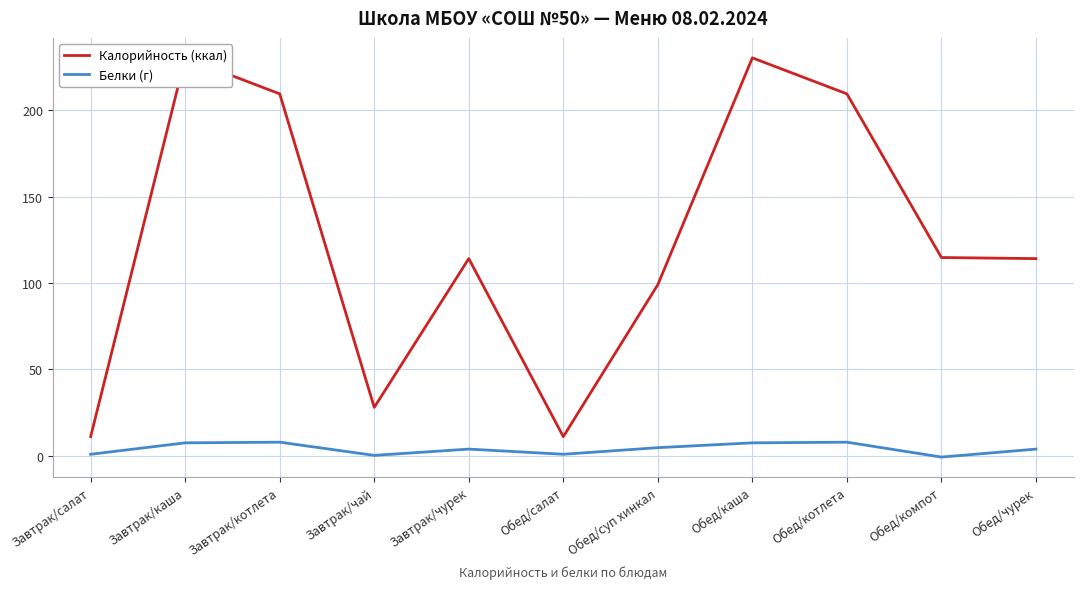

The value of Белки (г) at Обед/чурек is 3.8. True or false?

True